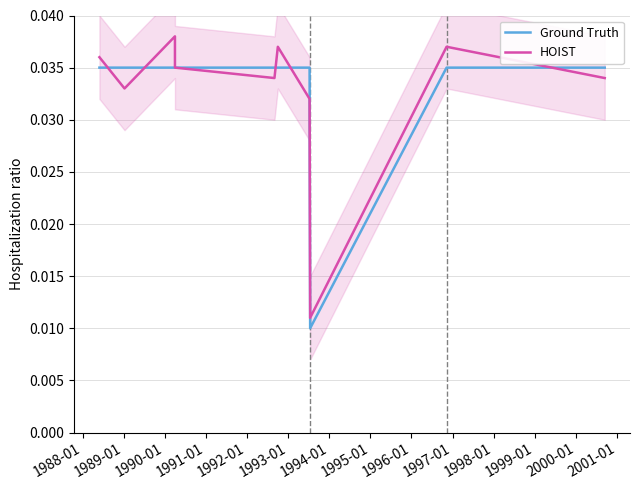

The HOIST series shows 0.0 at 1994-01. True or false?

True